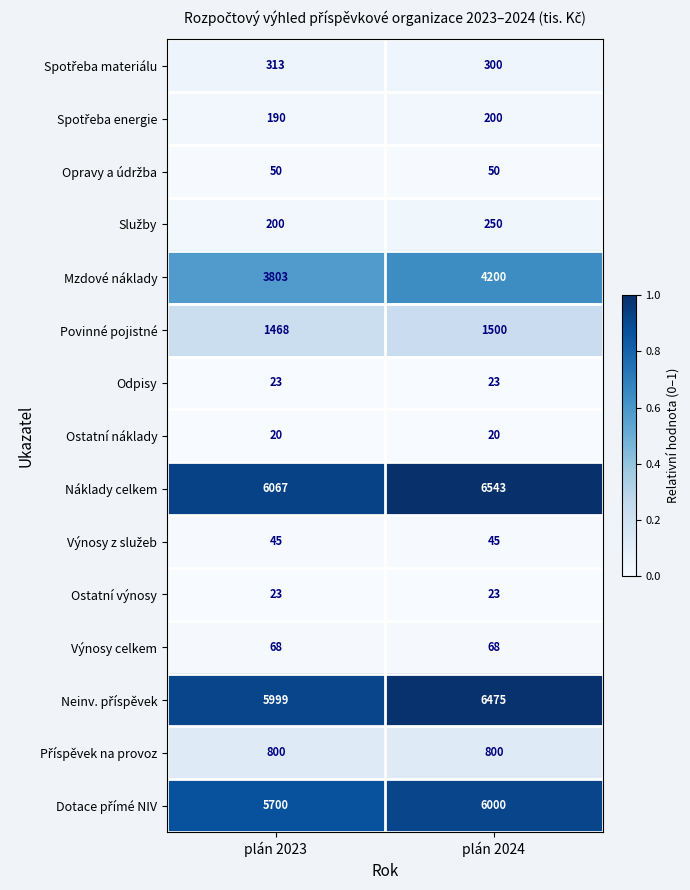

What is the difference between the highest and lowest values at plán 2023?

6047